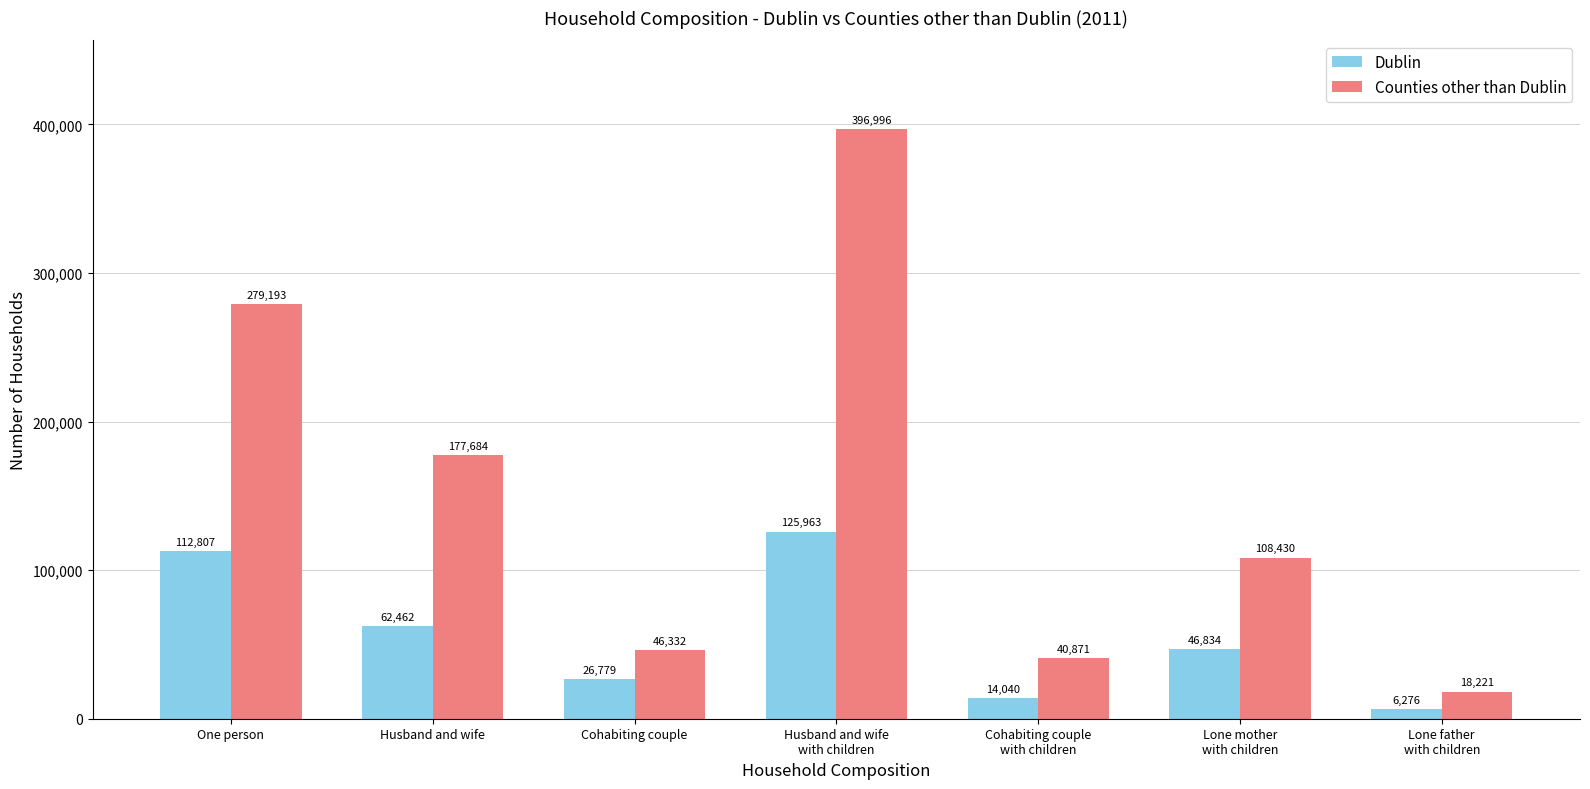

What are all the series names shown in the legend?

Dublin, Counties other than Dublin